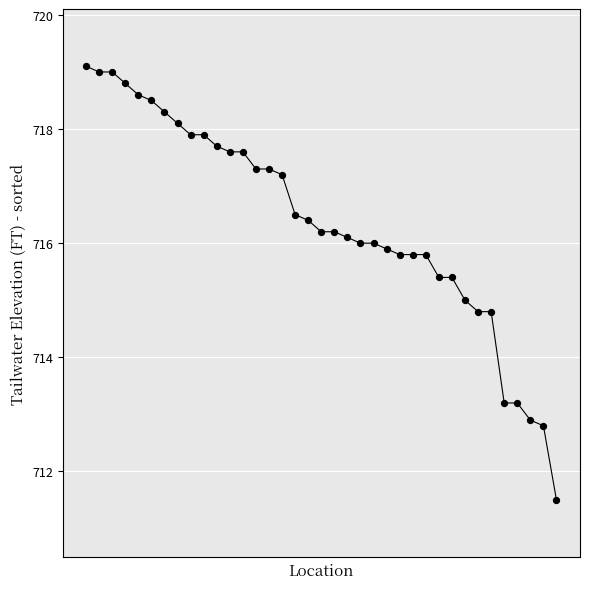

What is the range of Y values (max minus min)?

7.6